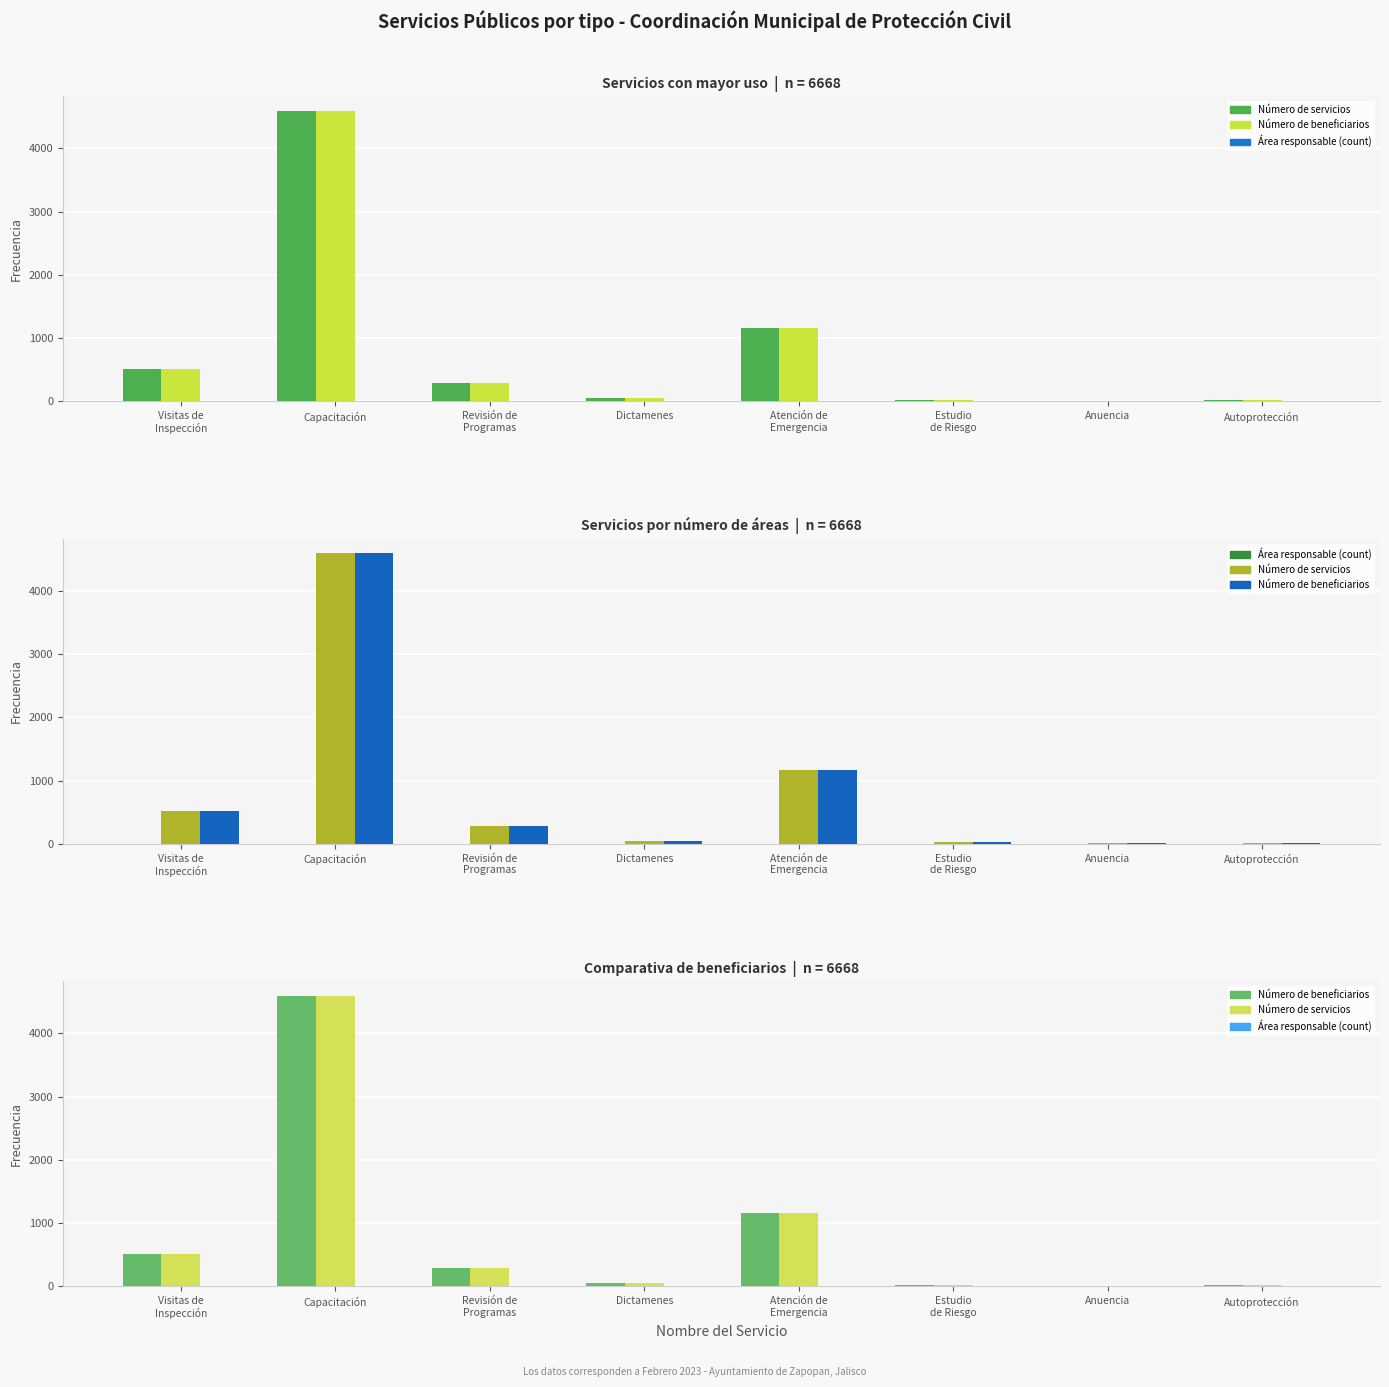

At which category is the sum across all series the highest?

Capacitación